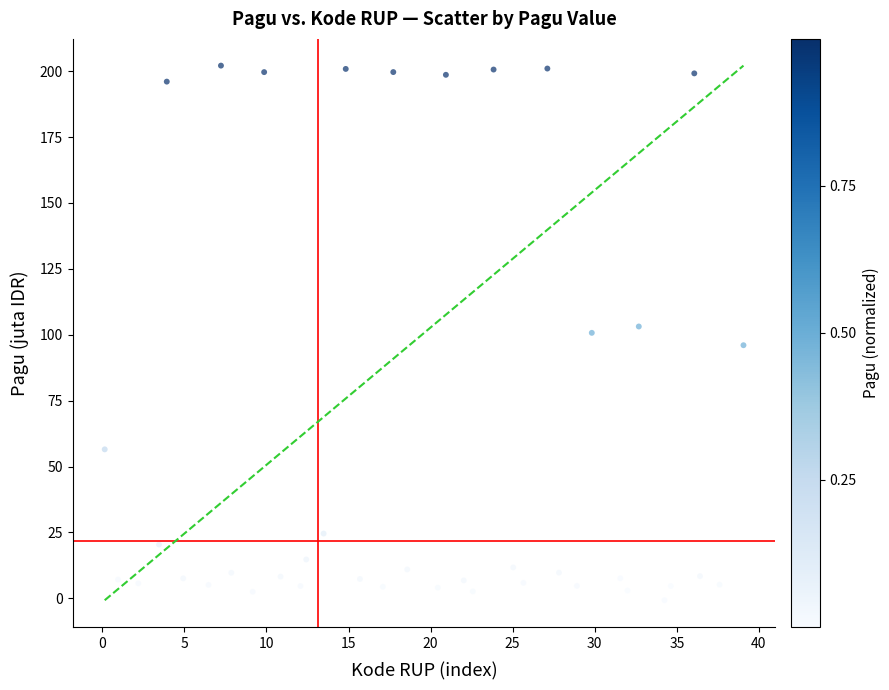

What is the range of Y values (max minus min)?

202.9